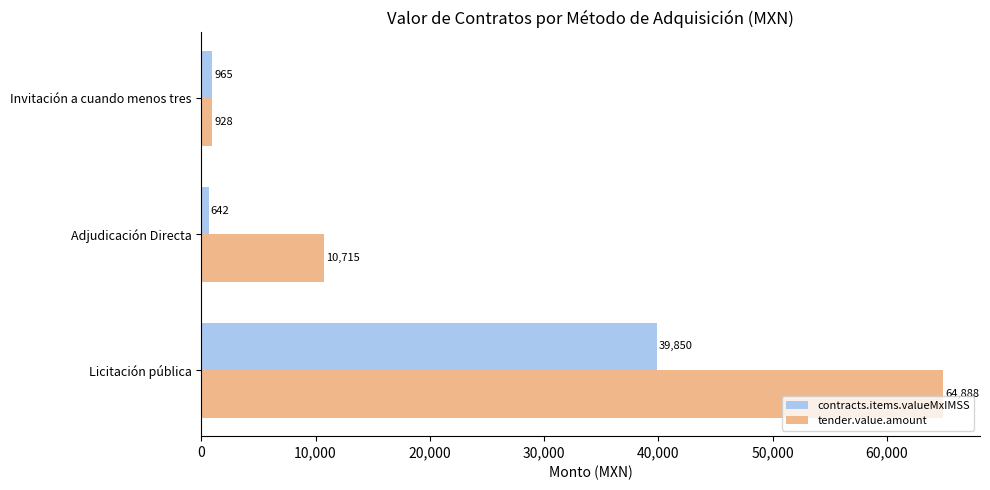

At how many categories does at least one series exceed 14836?

1